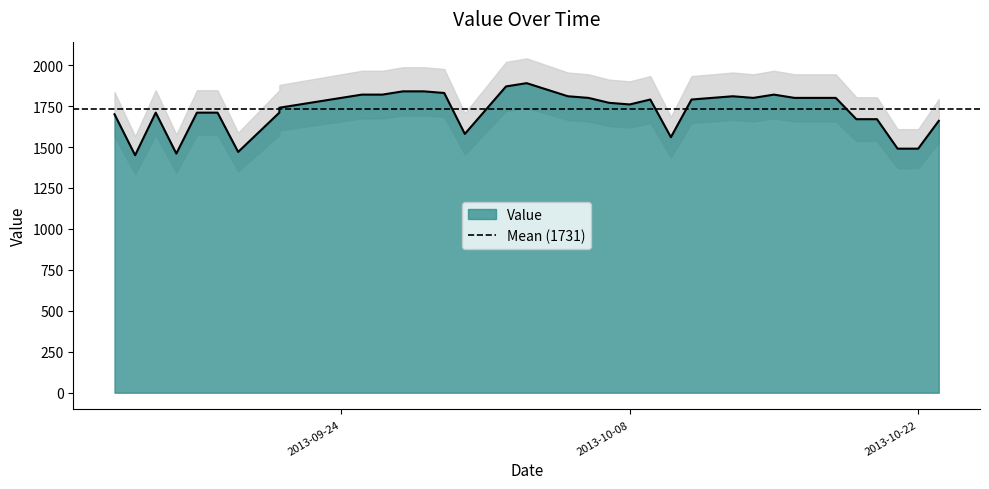

Where does the data first go above 1790?

2013-09-24